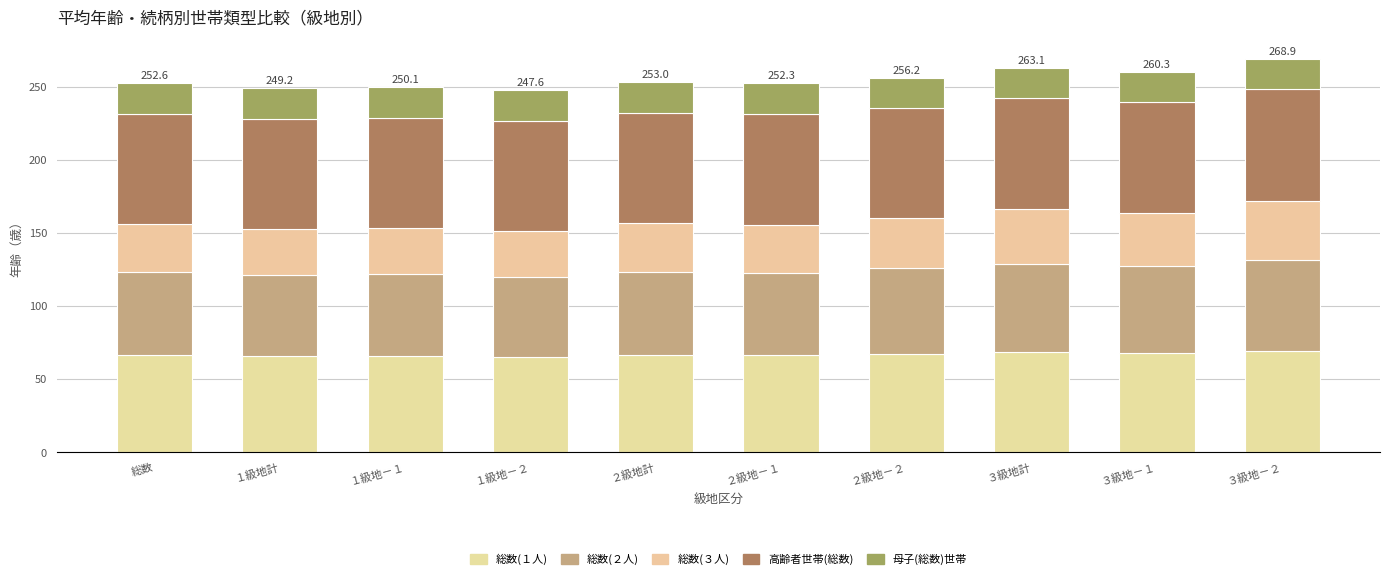

How many bars are there in total?

10